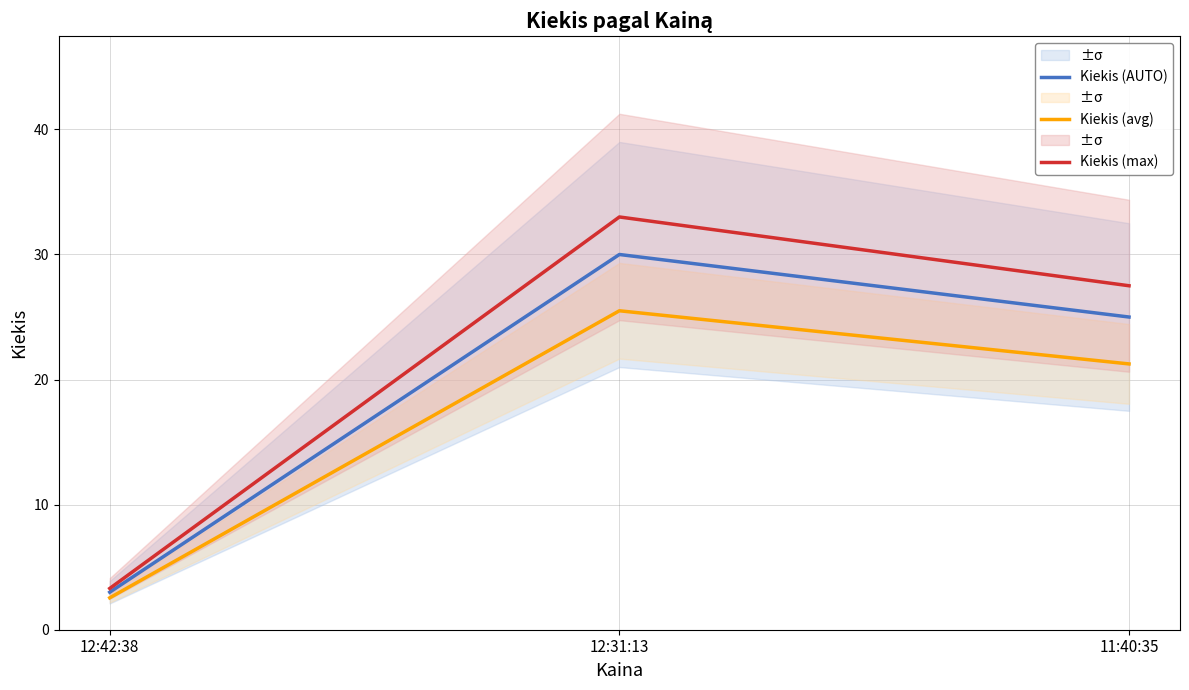

How many series are shown in this chart?

3